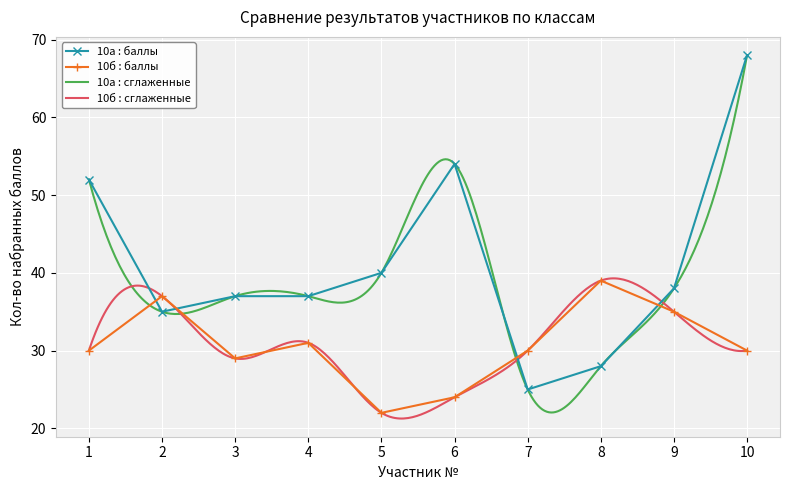

At which category does 10а баллы reach its first local peak?

6